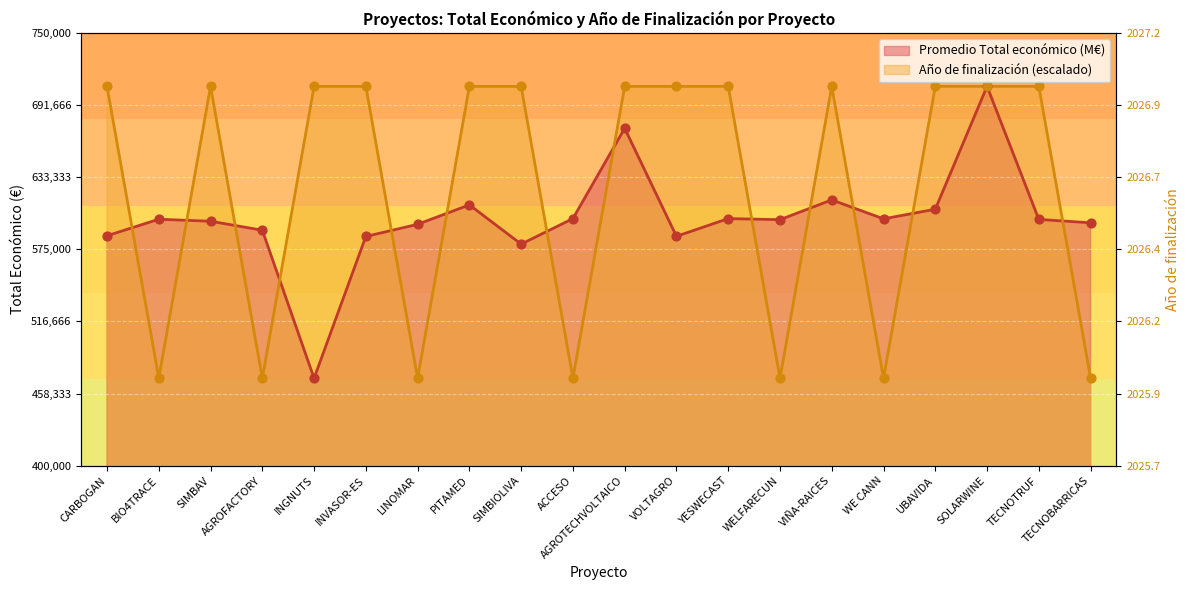

What is the total value across all series at LINOMAR?

1065848